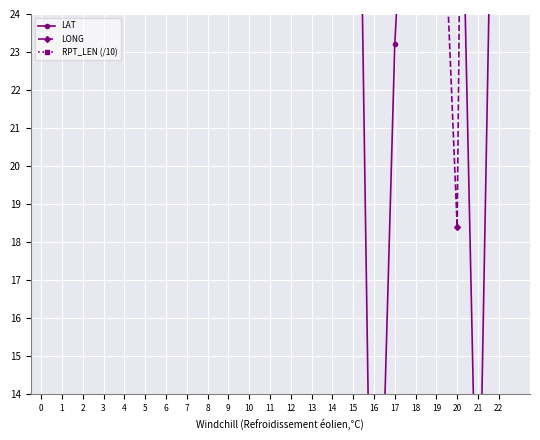

Reading right to left, what are all the values shown in this chart?

LAT: 23=27.6	22=38.4	21=8.3	20=33.9	19=36.7	18=33.7	17=23.2	16=3.6	15=40.4	14=40.4	13=40.4	12=40.4	11=40.4	10=40.4	9=26.7	8=40.4	7=40.4	6=40.4	5=26.5	4=27.0	3=40.4	2=26.9	1=40.4	0=26.8
LONG: 23=94.3	22=149.0	21=76.2	20=18.4	19=31.6	18=118.1	17=152.1	16=100.2	15=73.6	14=73.6	13=73.6	12=73.6	11=73.6	10=73.6	9=94.8	8=73.6	7=73.6	6=73.6	5=94.5	4=95.4	3=73.6	2=95.2	1=73.6	0=95.0
RPT_LEN (/10): 23=10.3	22=8.9	21=10.7	20=5.5	19=5.5	18=5.5	17=12.9	16=10.1	15=9.5	14=9.5	13=10.1	12=9.5	11=9.5	10=9.5	9=10.7	8=10.1	7=9.5	6=10.1	5=9.5	4=10.7	3=10.1	2=9.5	1=10.1	0=10.7